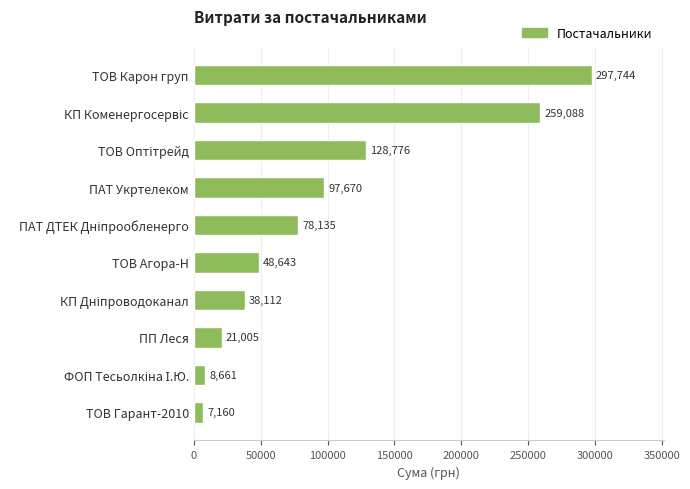

What is the value of the 4th bar from the top?

97669.9